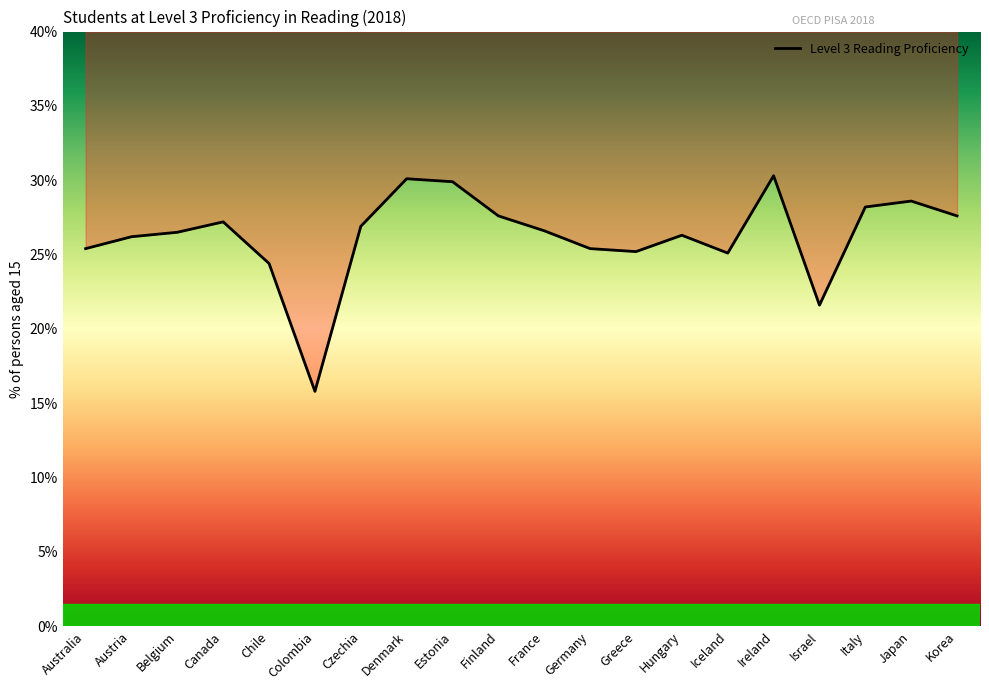

True or false: the data shows 47.3 at Korea.

False